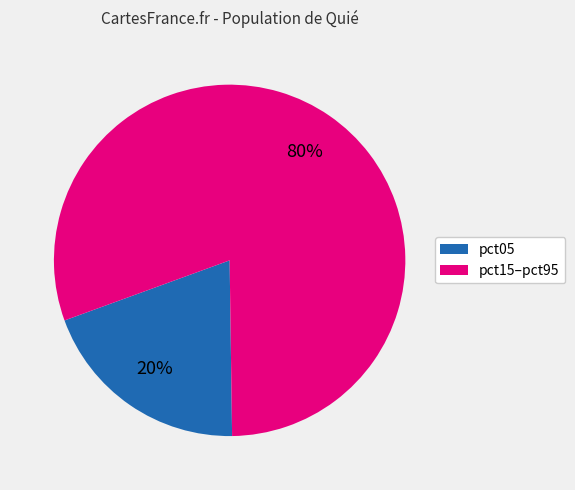

Is there a majority slice in this chart?

Yes